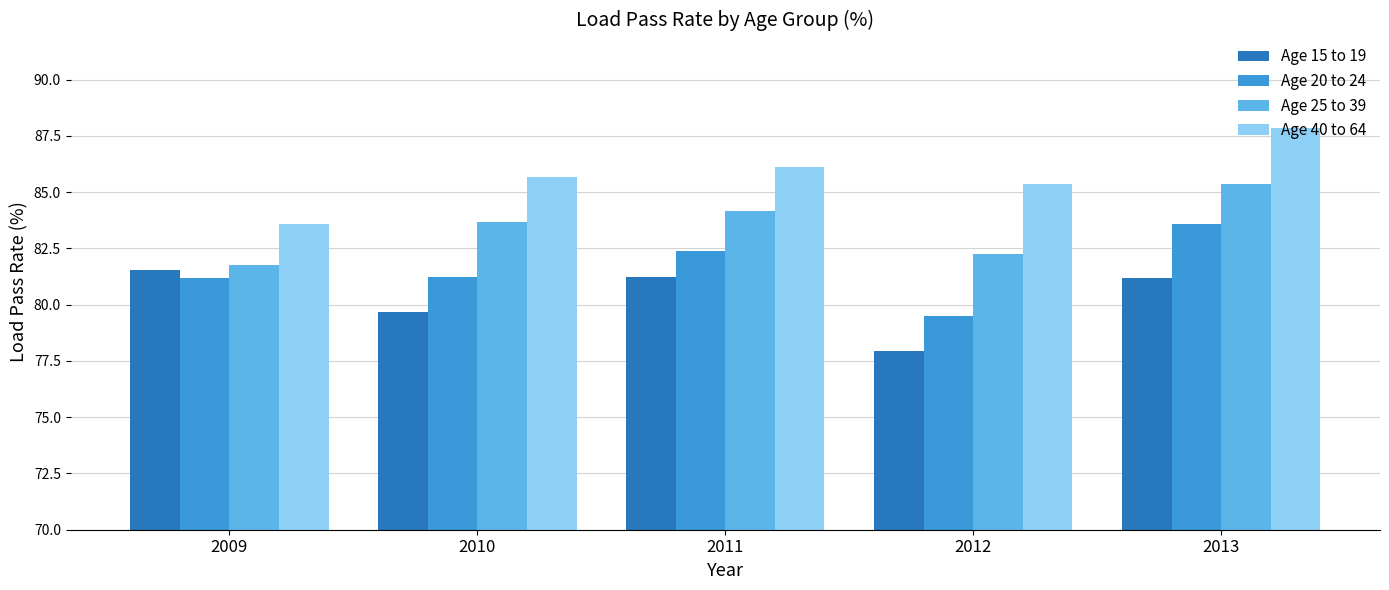

What is the difference between the highest and lowest values at 2009?

2.4